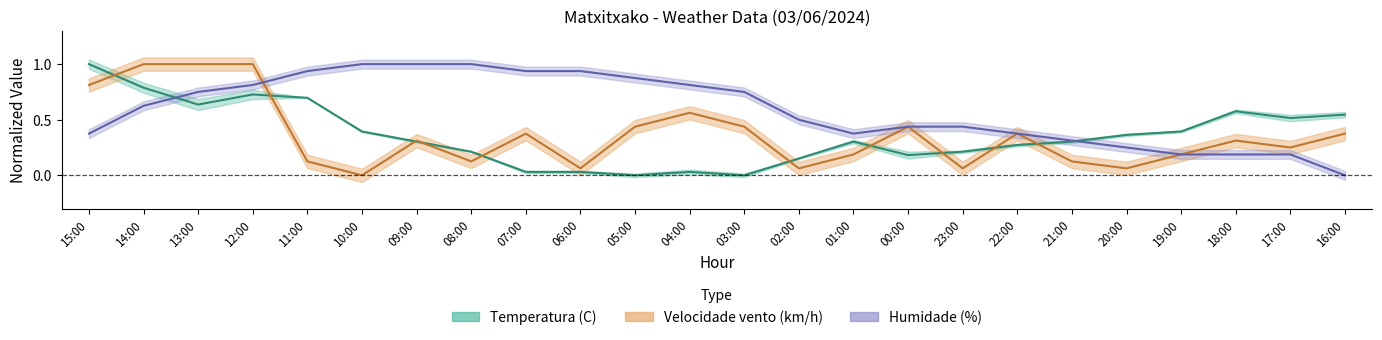

Which series ends up on top after the final intersection of Velocidade vento (km/h) and Temperatura (C)?

Temperatura (C)